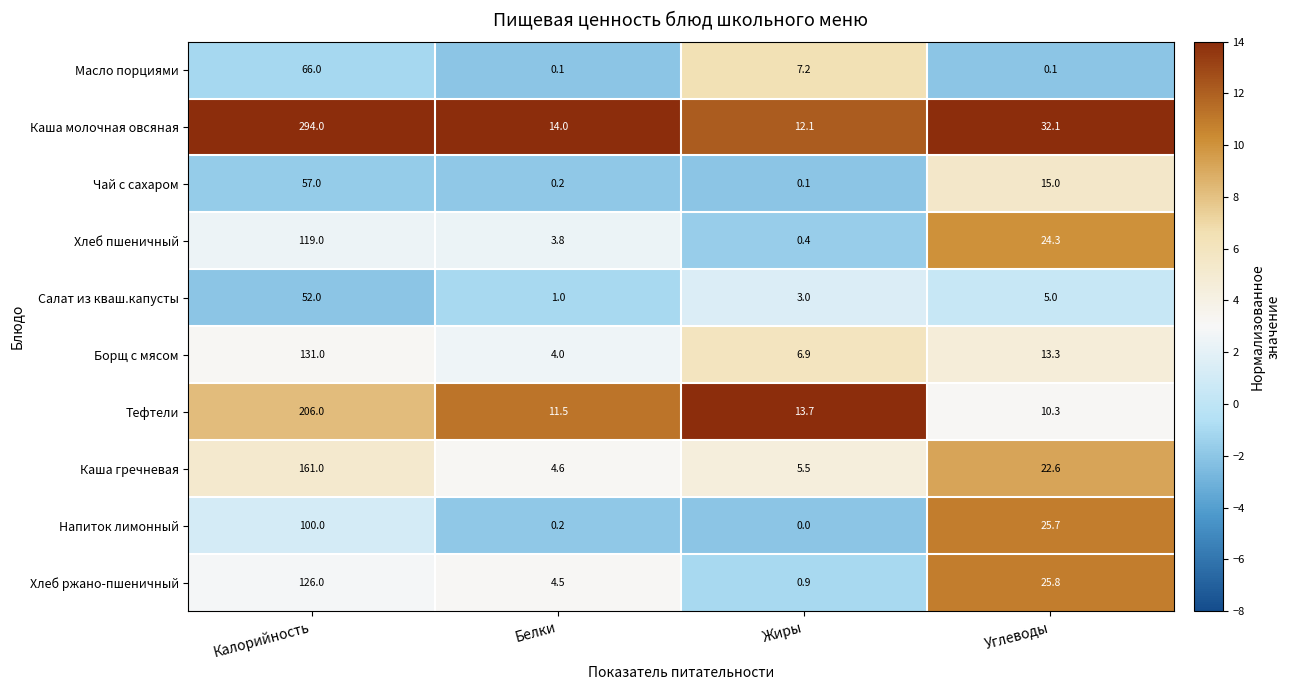

Where does the Хлеб ржано-пшеничный series first go above 25?

Калорийность